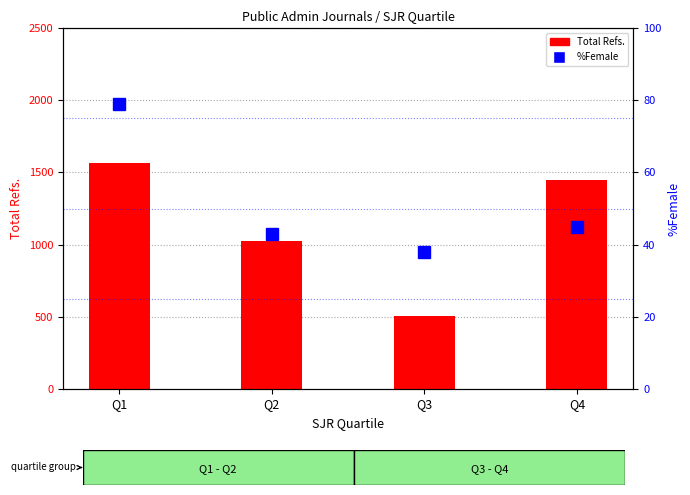

At which category is the sum across all series the highest?

Q1